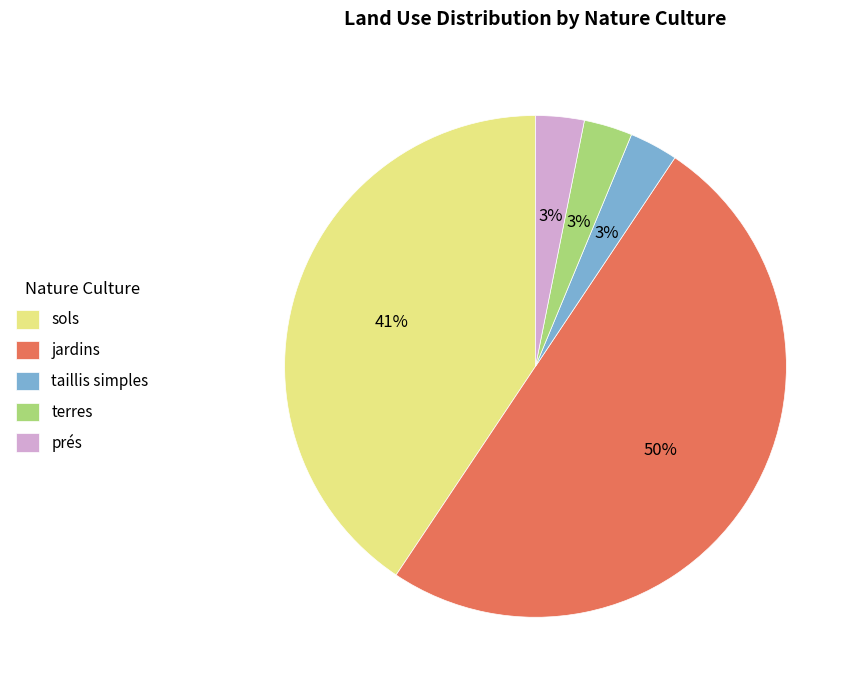

To the nearest percent, what percentage of the pie is prés?

3%